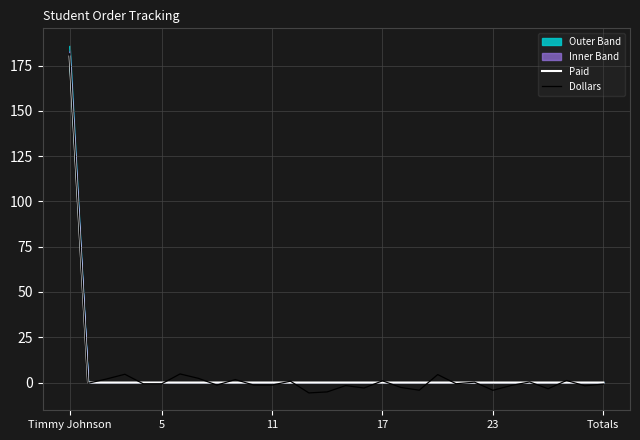

Rank the series by their average value, from highest to lowest.

Paid, Dollars